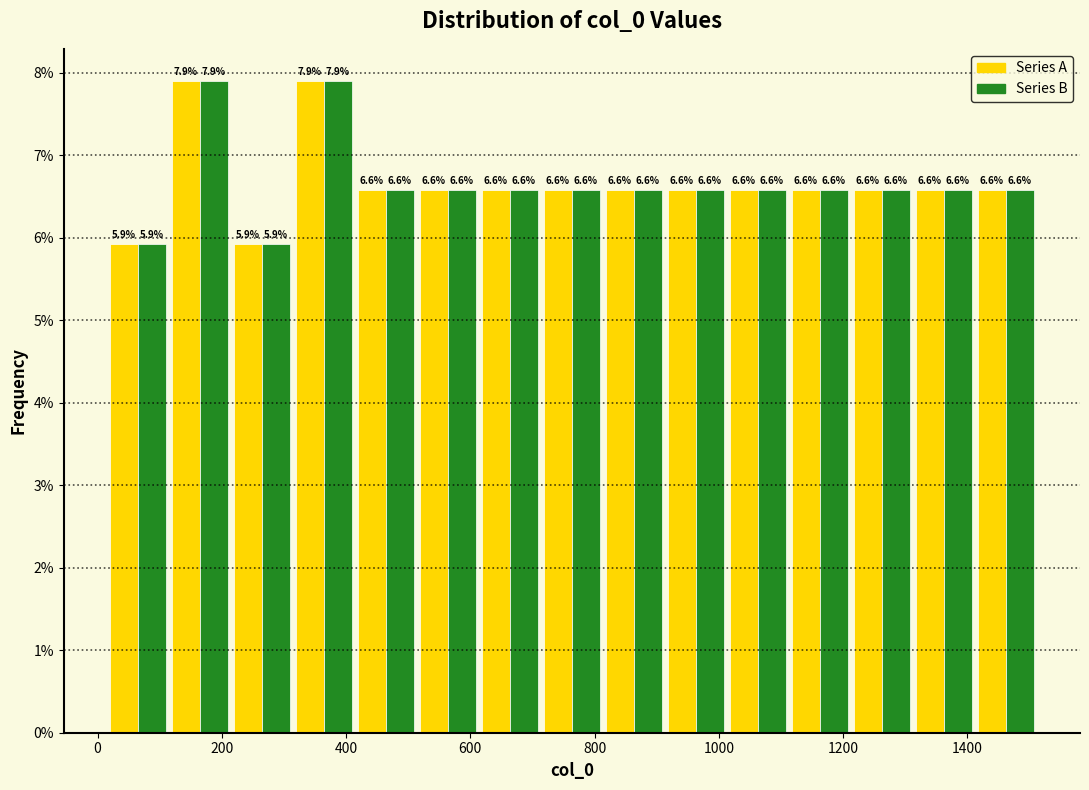

What is the height of the Series B bar covering 420 to 520 on the x-axis? The bar edges are not printed on the chart, so give them approximately, as read against the axis.

6.6